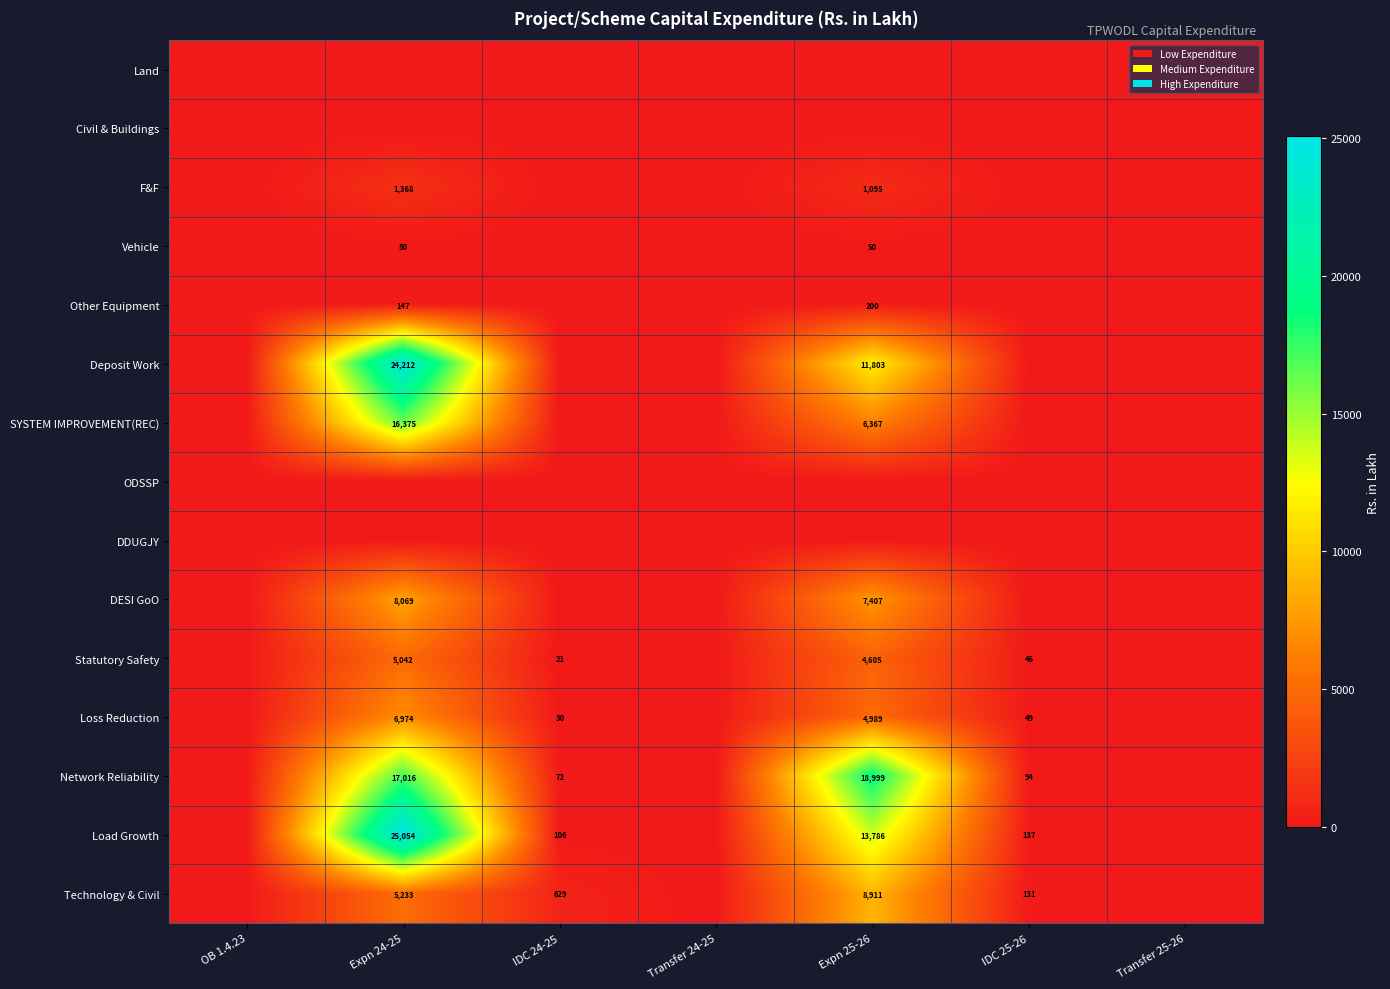

The Statutory Safety series shows 1612 at Expn 25-26. True or false?

False